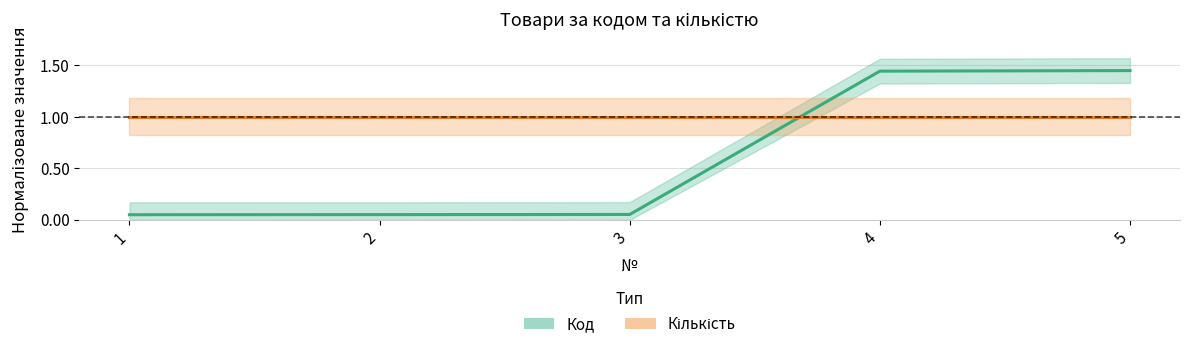

Which series has the largest total across all categories?

Кількість